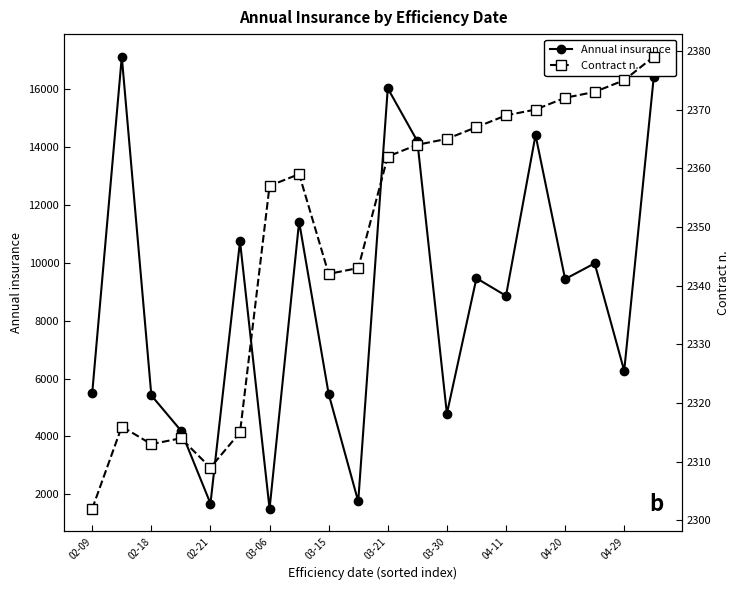

Does the chart have visible grid lines?

No